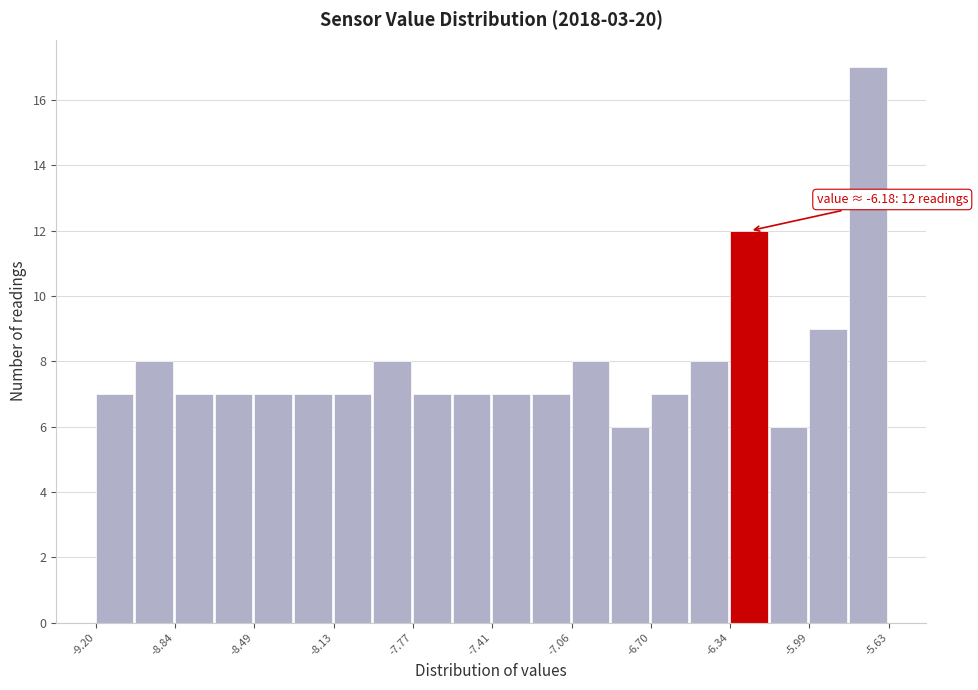

Around what value on the x-axis is the tallest bar? Give the approximate position of its centre, as read against the axis.

-5.70